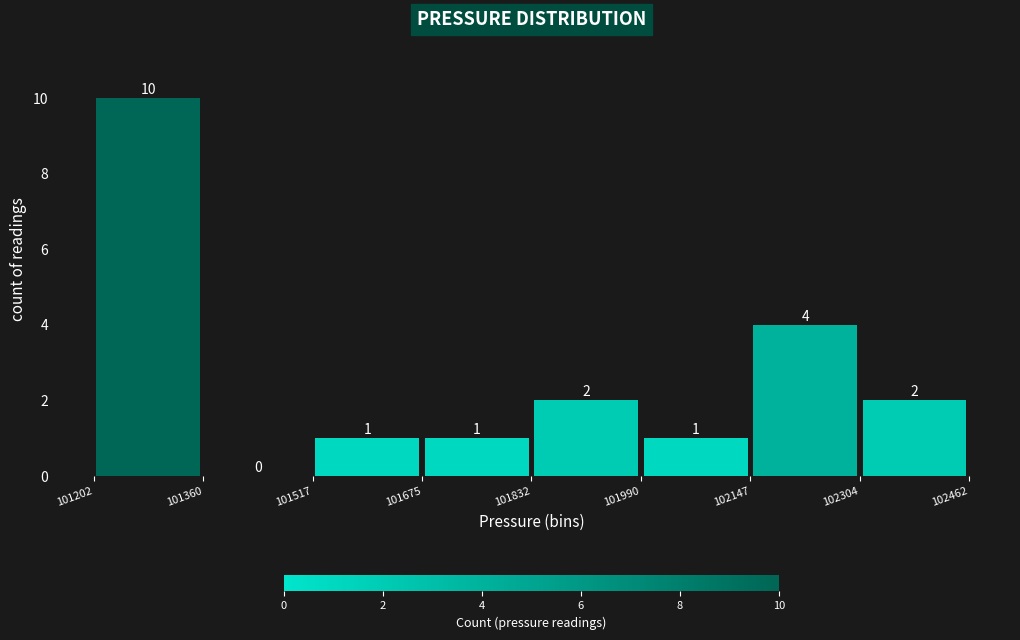

Reading left to right, transcribe this chart: for each bar, give the range it covers on the x-axis and its height.

101202 to 101360: 10
101360 to 101517: 0
101517 to 101675: 1
101675 to 101832: 1
101832 to 101990: 2
101990 to 102147: 1
102147 to 102304: 4
102304 to 102462: 2